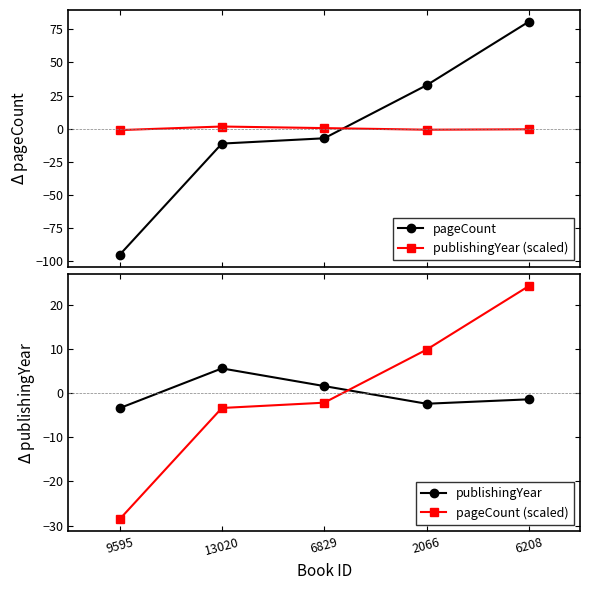

What is the label of the 4th point from the right?

13020